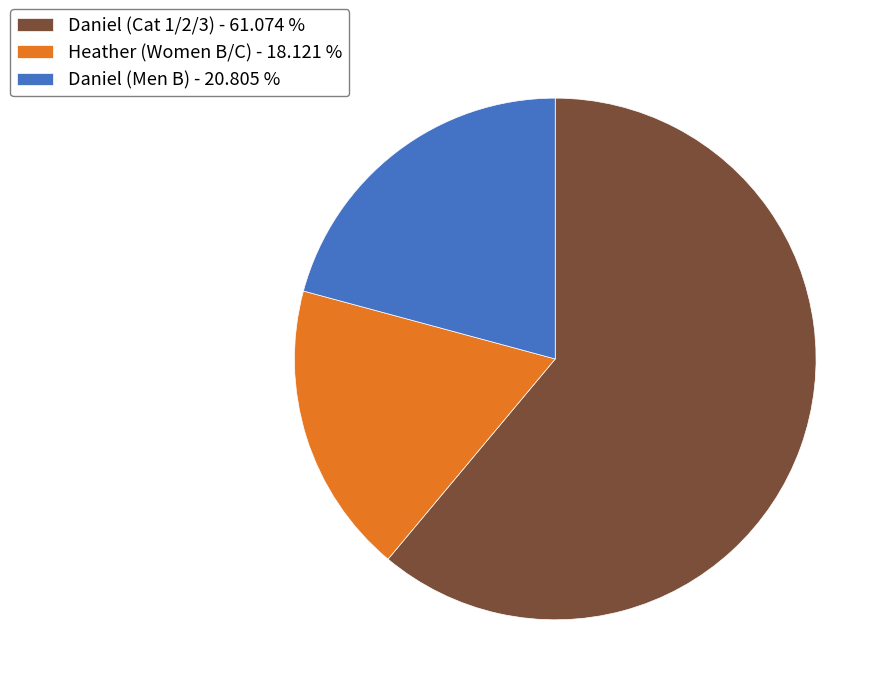

Is the sum of Heather (Women B/C) - 18.121 % and Daniel (Cat 1/2/3) - 61.074 % greater than half?

Yes